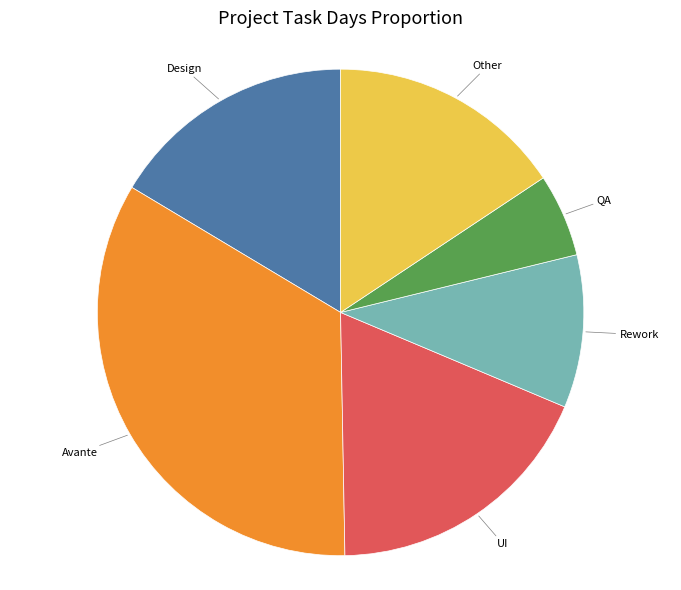

The UI slice represents 18% of the pie. True or false?

True